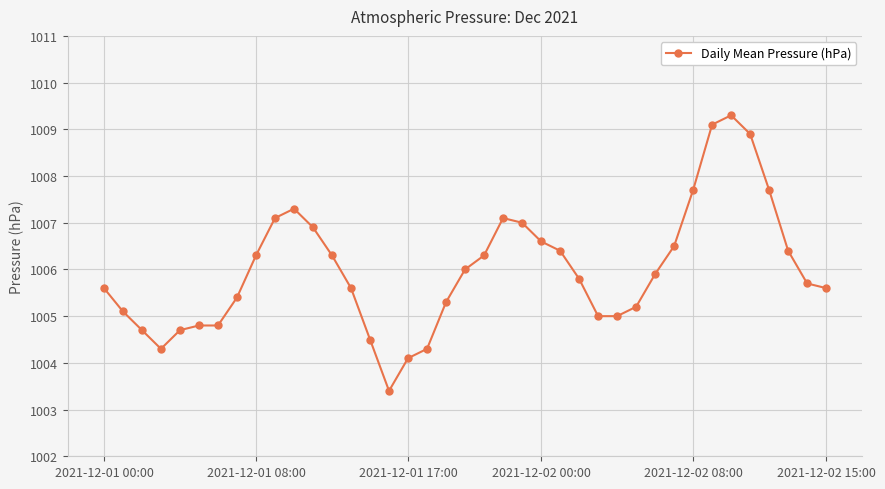

What is the minimum value shown in the chart?

1003.4